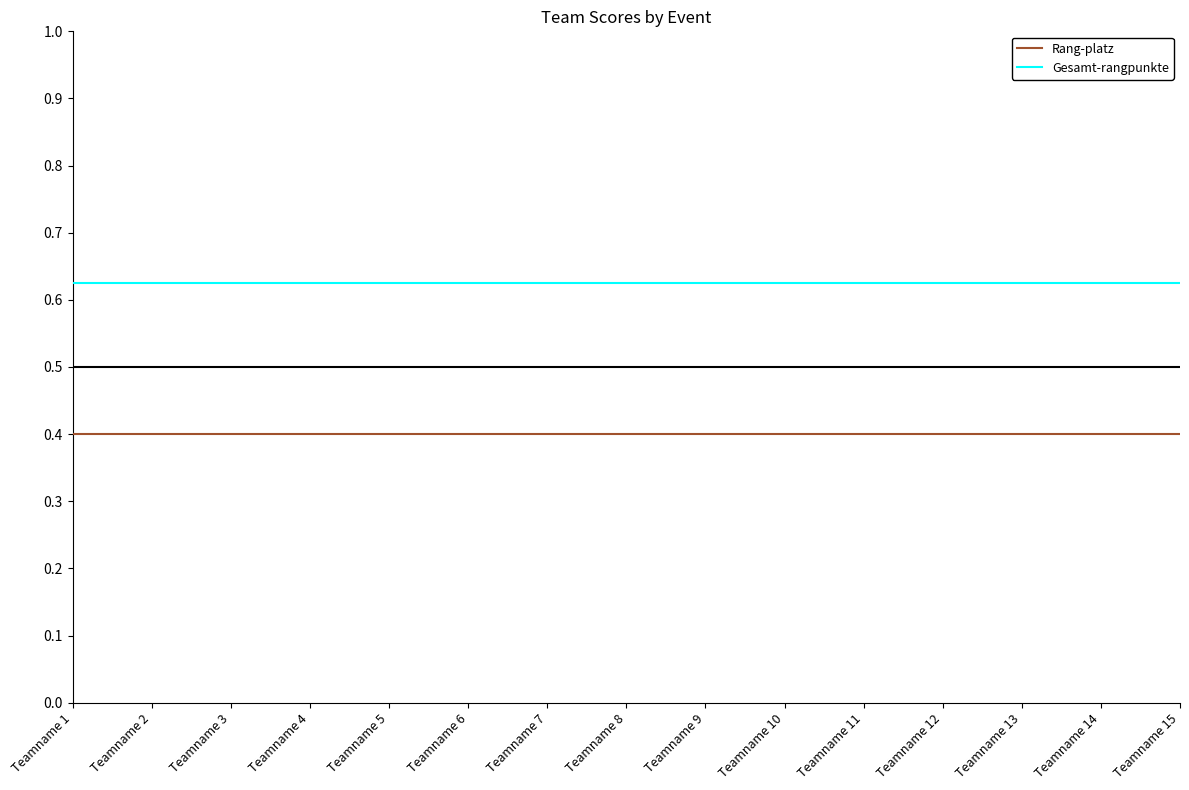

What is the smallest value displayed?

0.4